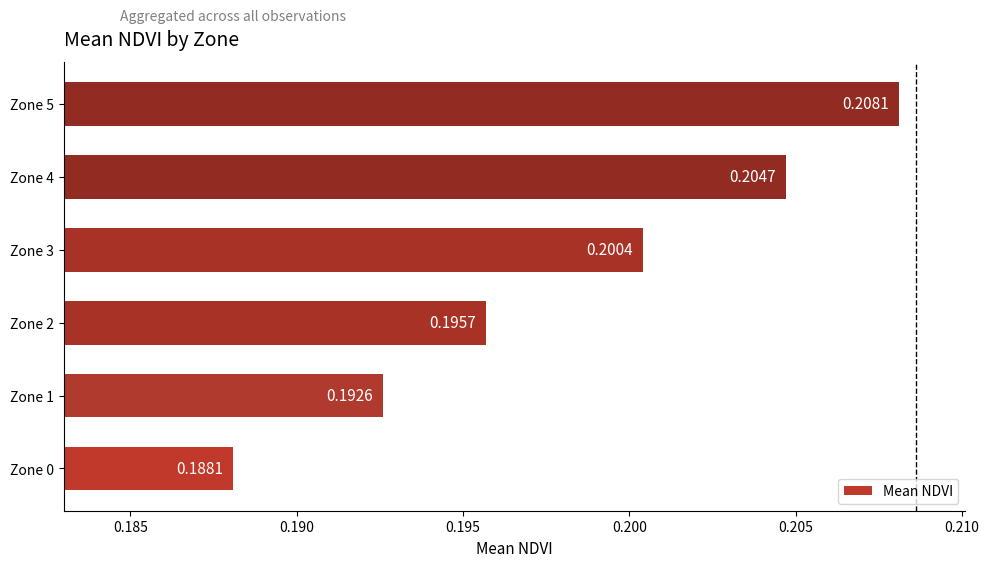

How many bars are there in total?

6